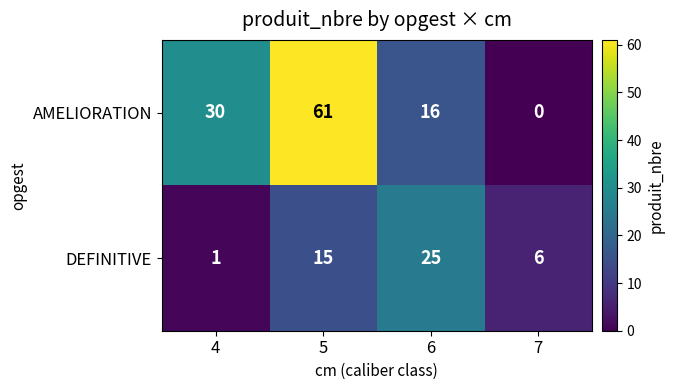

Reading left to right, extract all data points from this chart.

AMELIORATION: 30	61	16	0
DEFINITIVE: 1	15	25	6